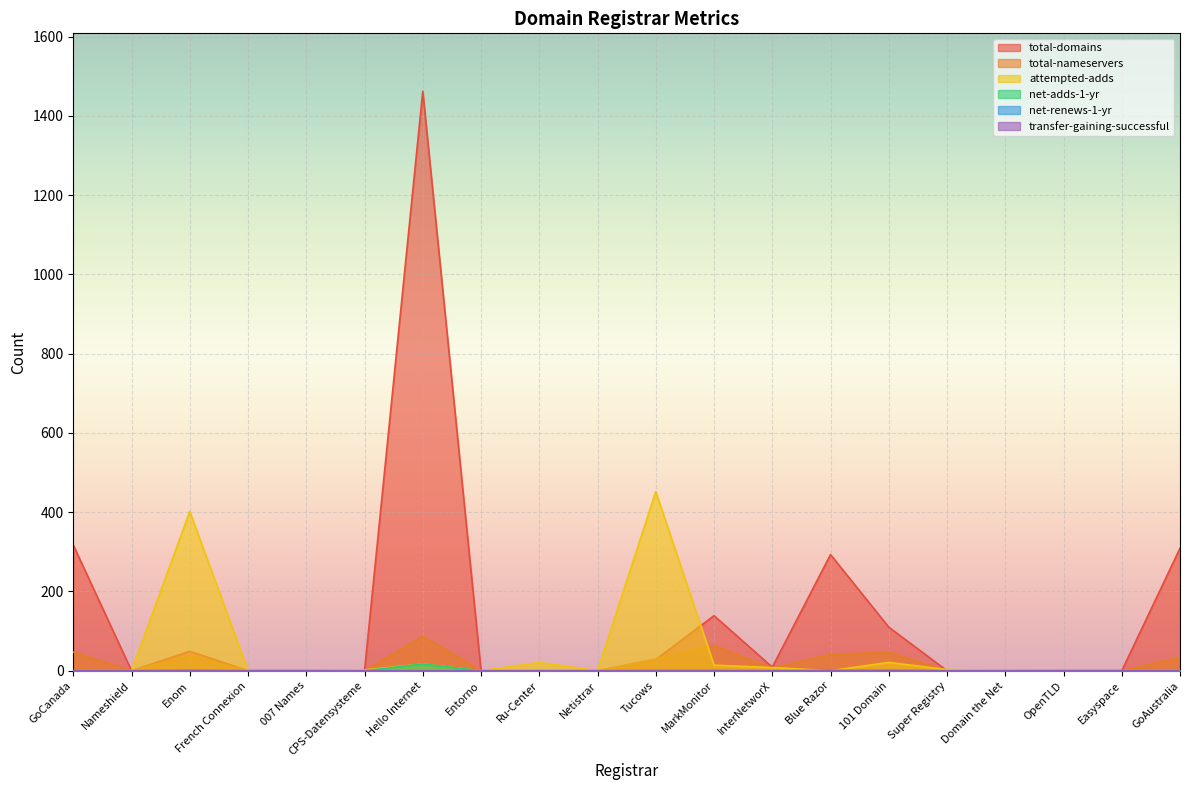

The net-adds-1-yr series shows -7 at French Connexion. True or false?

False